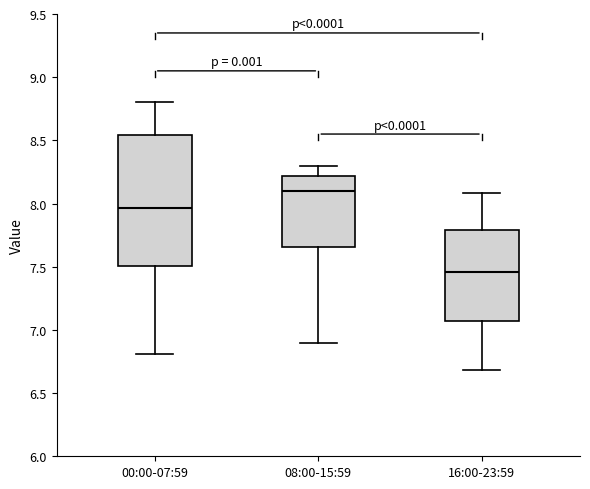

Where is the upper edge of the box for 00:00-07:59 on the y-axis? The values are not printed on the chart, so give them approximately, as read against the axis.

8.55